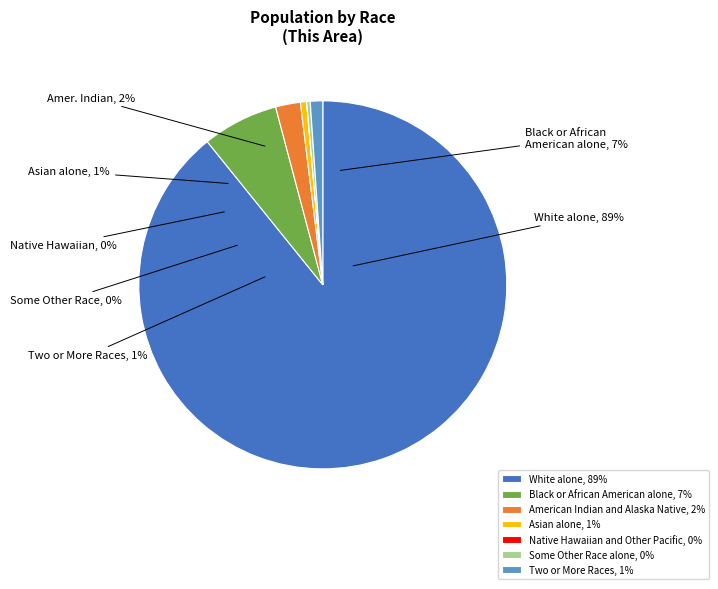

True or false: Some Other Race alone accounts for 1% of the total.

False